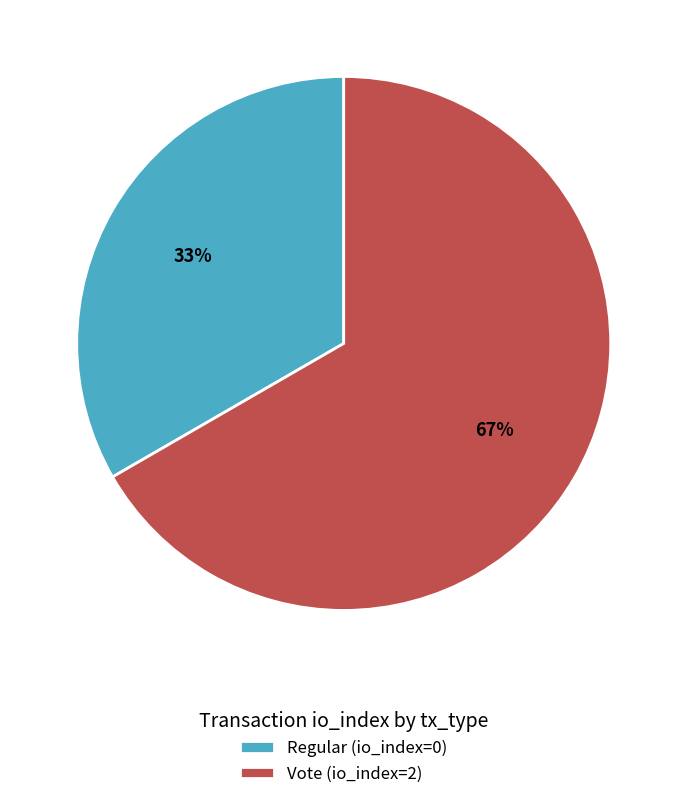

Rank the categories by value from lowest to highest.

Regular, Vote